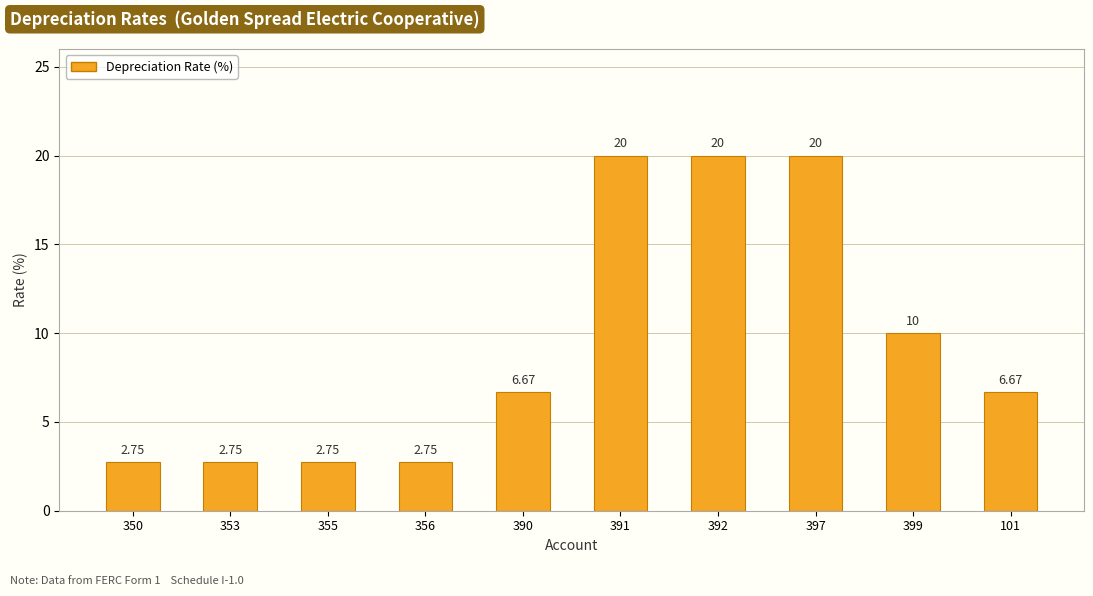

The value at 392 is 20.0. True or false?

True